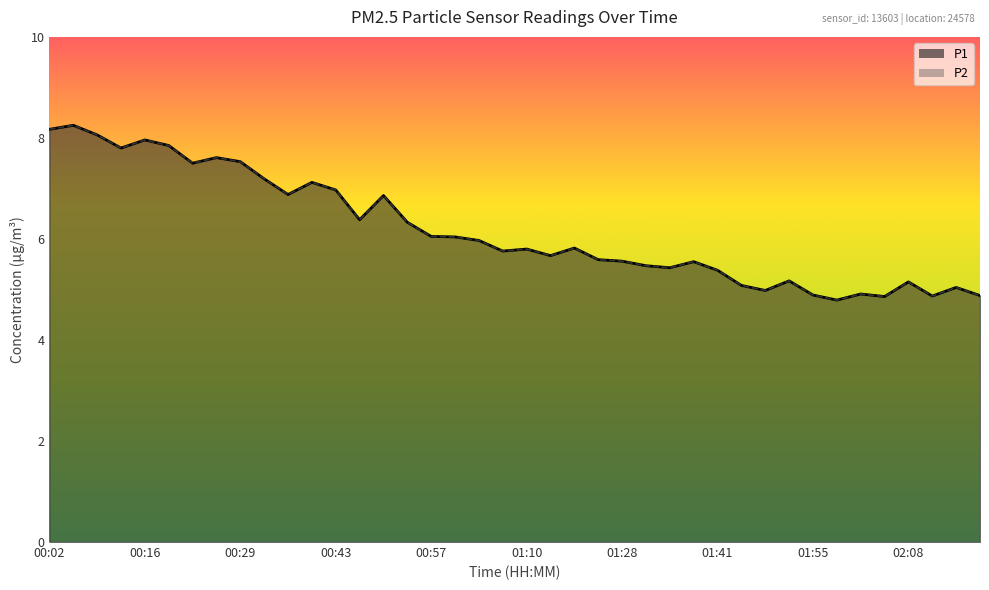

The P1 series shows 5.6 at 01:24. True or false?

True